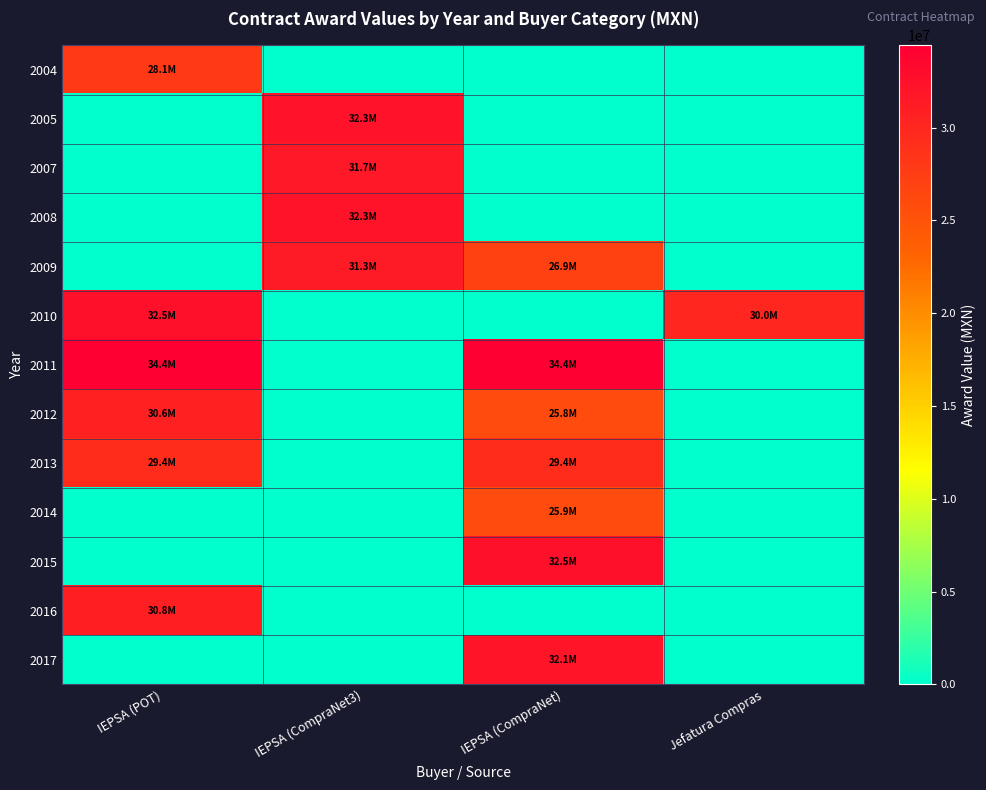

Reading left to right, list all the values displayed in this chart.

2004: IEPSA (POT)=28109209	IEPSA (CompraNet3)=0	IEPSA (CompraNet)=0	Jefatura Compras=0
2005: IEPSA (POT)=0	IEPSA (CompraNet3)=32296525	IEPSA (CompraNet)=0	Jefatura Compras=0
2007: IEPSA (POT)=0	IEPSA (CompraNet3)=31662500	IEPSA (CompraNet)=0	Jefatura Compras=0
2008: IEPSA (POT)=0	IEPSA (CompraNet3)=32255459	IEPSA (CompraNet)=0	Jefatura Compras=0
2009: IEPSA (POT)=0	IEPSA (CompraNet3)=31329500	IEPSA (CompraNet)=26944090	Jefatura Compras=0
2010: IEPSA (POT)=32507750	IEPSA (CompraNet3)=0	IEPSA (CompraNet)=0	Jefatura Compras=30000000
2011: IEPSA (POT)=34435178	IEPSA (CompraNet3)=0	IEPSA (CompraNet)=34435178	Jefatura Compras=0
2012: IEPSA (POT)=30635911	IEPSA (CompraNet3)=0	IEPSA (CompraNet)=25831610	Jefatura Compras=0
2013: IEPSA (POT)=29400000	IEPSA (CompraNet3)=0	IEPSA (CompraNet)=29400000	Jefatura Compras=0
2014: IEPSA (POT)=0	IEPSA (CompraNet3)=0	IEPSA (CompraNet)=25942000	Jefatura Compras=0
2015: IEPSA (POT)=0	IEPSA (CompraNet3)=0	IEPSA (CompraNet)=32456000	Jefatura Compras=0
2016: IEPSA (POT)=30825000	IEPSA (CompraNet3)=0	IEPSA (CompraNet)=0	Jefatura Compras=0
2017: IEPSA (POT)=0	IEPSA (CompraNet3)=0	IEPSA (CompraNet)=32090374	Jefatura Compras=0